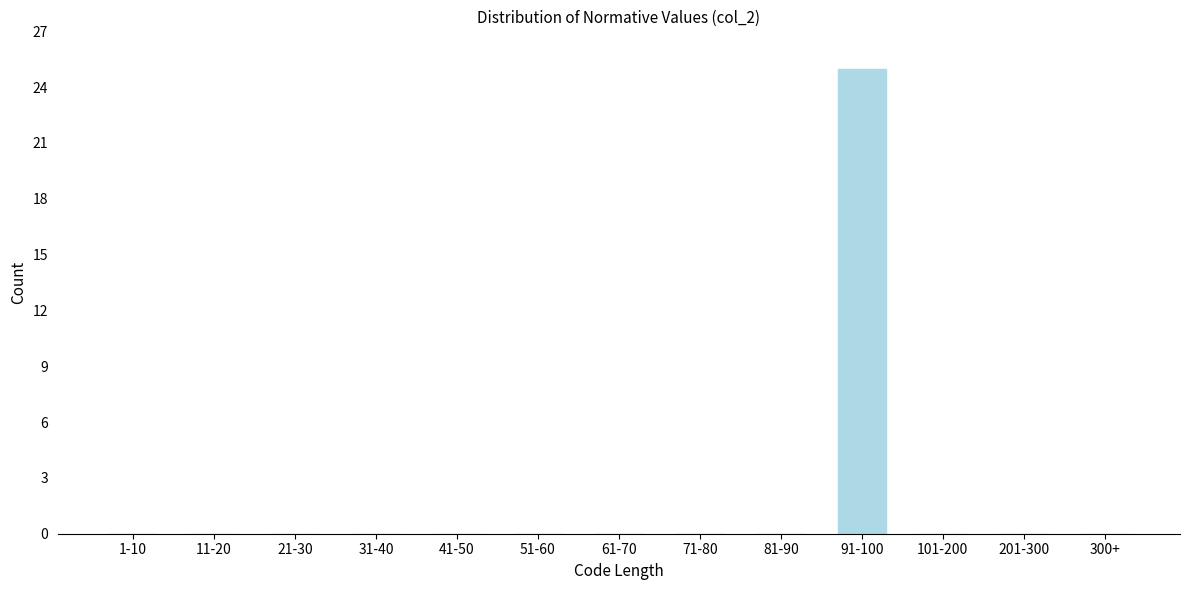

Reading left to right, transcribe all the data shown in this chart.

1-10=0	11-20=0	21-30=0	31-40=0	41-50=0	51-60=0	61-70=0	71-80=0	81-90=0	91-100=25	101-200=0	201-300=0	300+=0